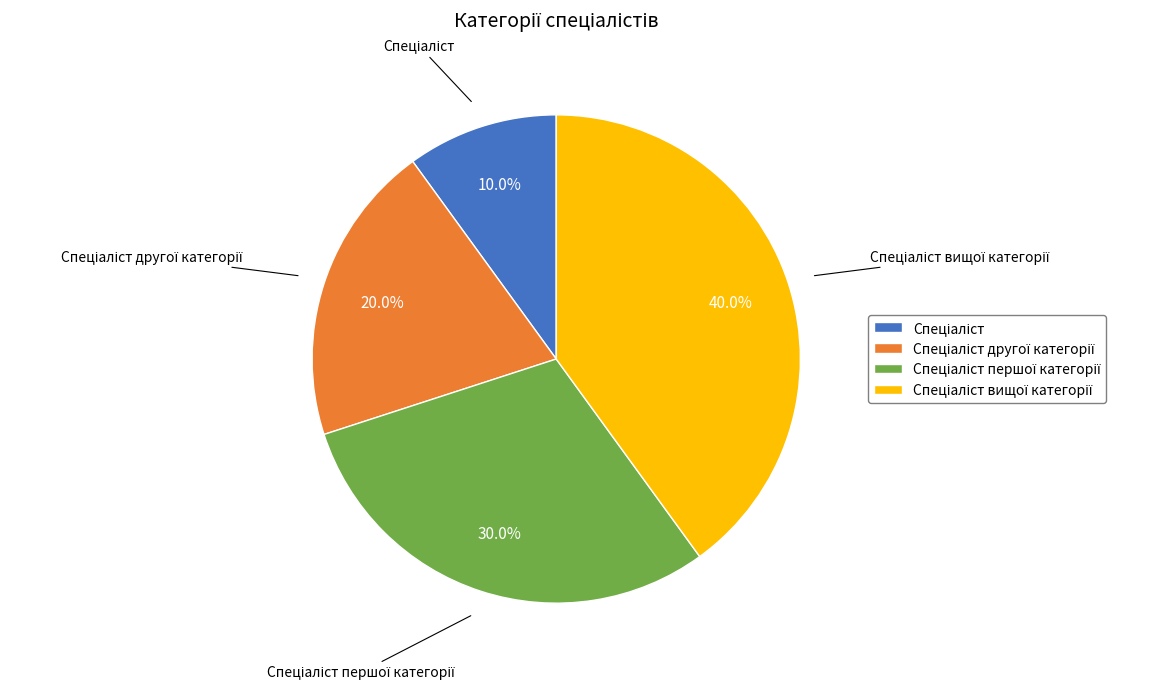

Is there any slice that represents more than half of the pie?

No